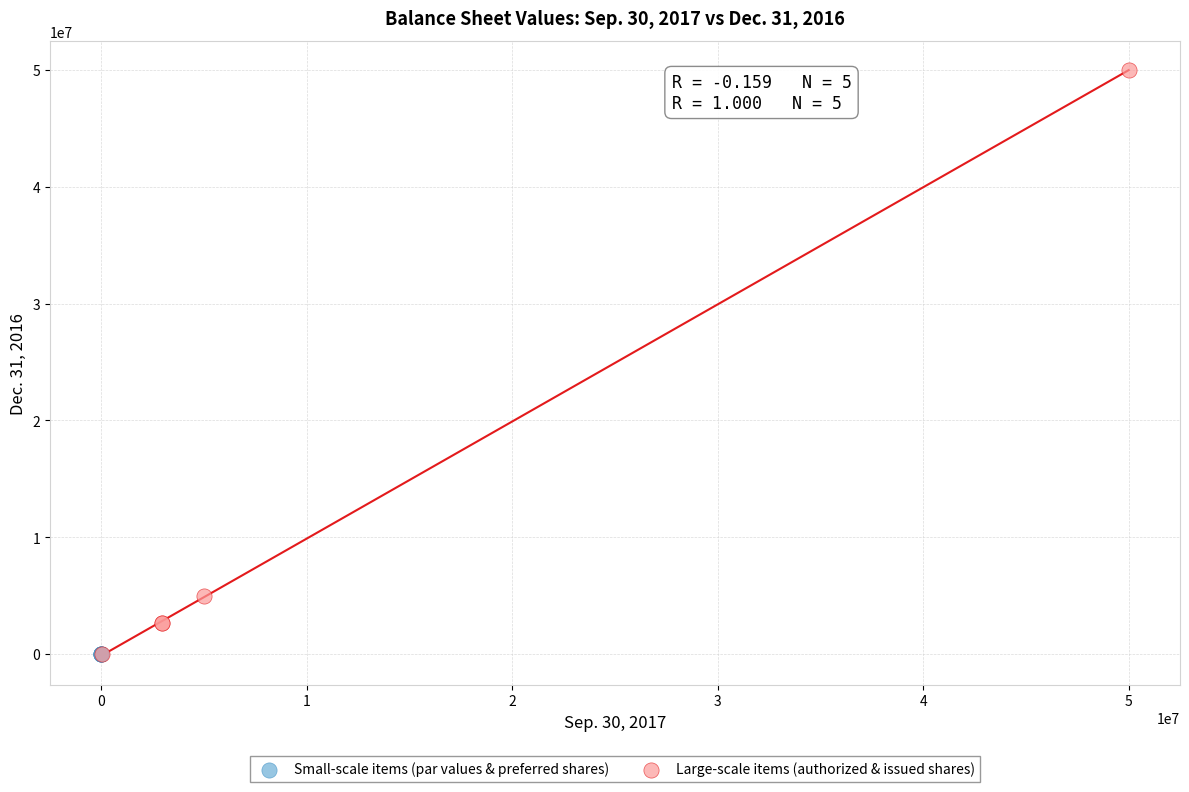

What are all the series names shown in the legend?

Small-scale items (par values & preferred shares), Large-scale items (authorized & issued shares)